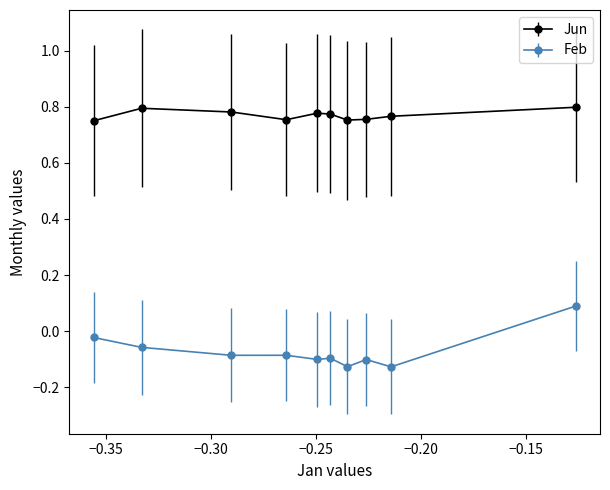

What are all the series names shown in the legend?

Jun, Feb